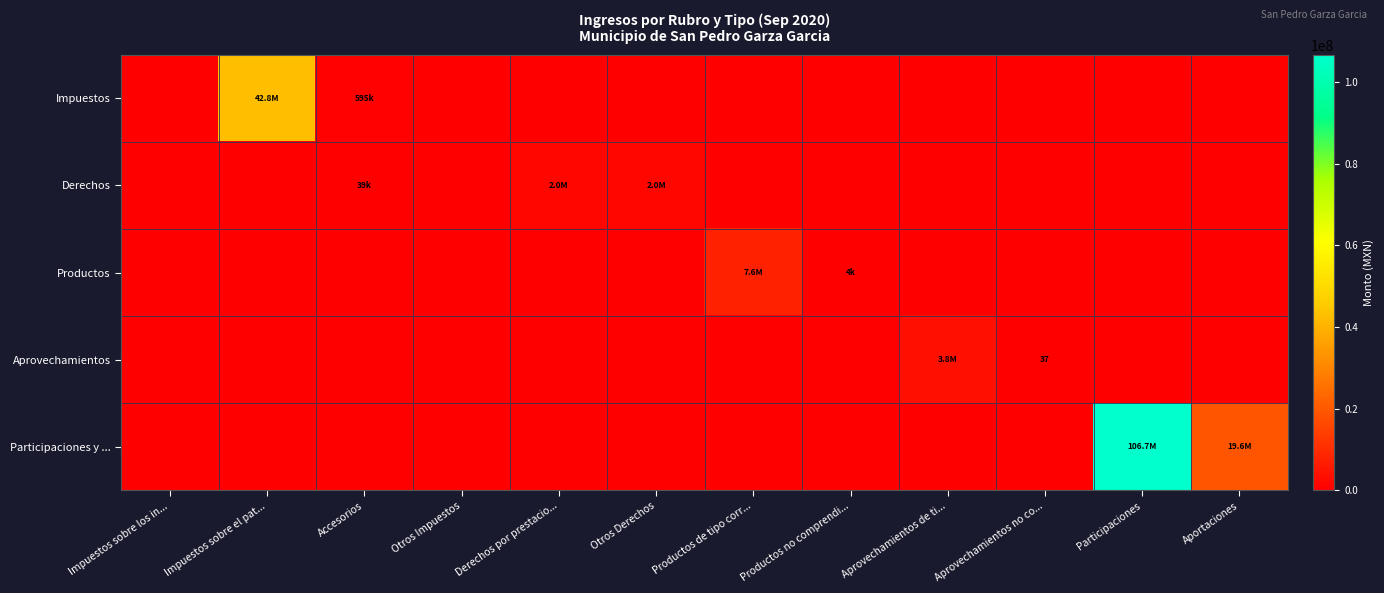

Which series has the widest spread of values?

Participaciones y ...